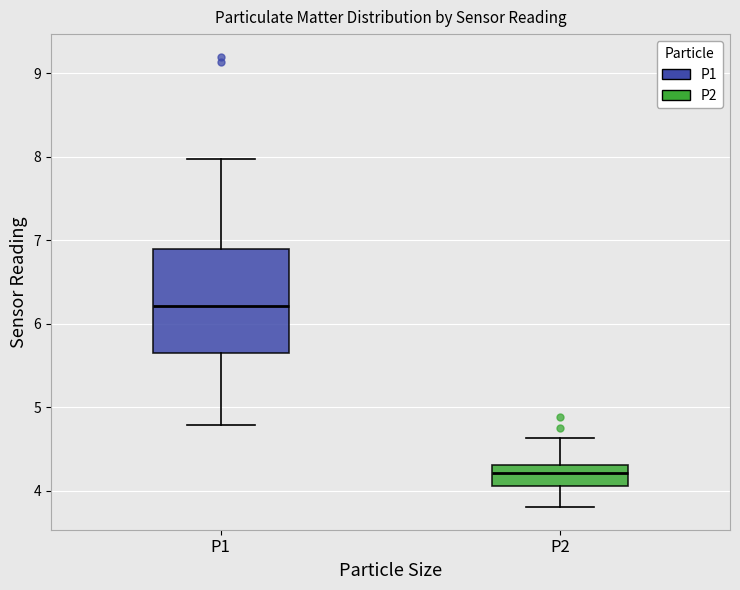

Where does the lower whisker of the box for P1 end on the y-axis? The values are not printed on the chart, so give them approximately, as read against the axis.

4.8